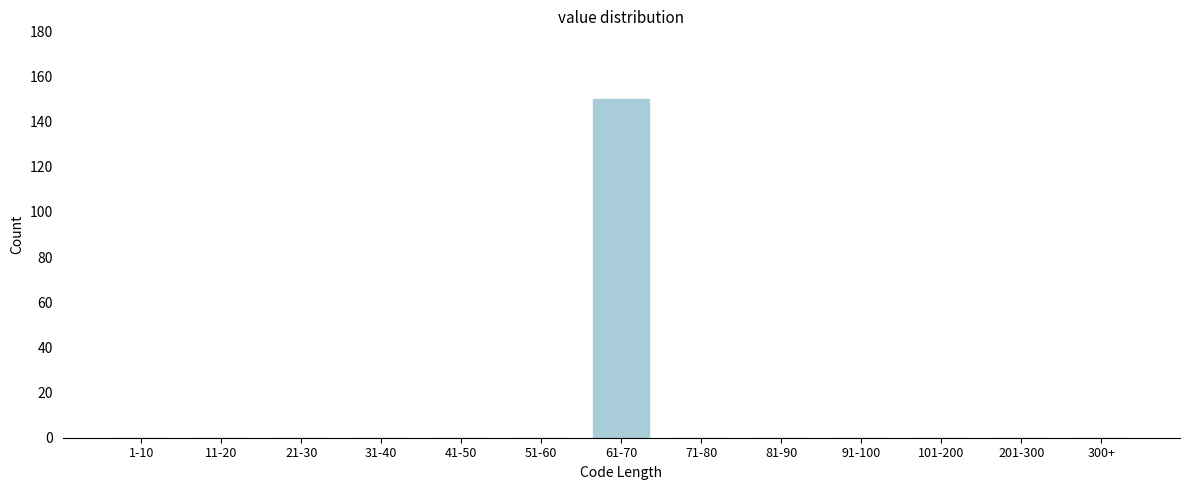

Reading left to right, what are all the values shown in this chart?

1-10=0	11-20=0	21-30=0	31-40=0	41-50=0	51-60=0	61-70=150	71-80=0	81-90=0	91-100=0	101-200=0	201-300=0	300+=0